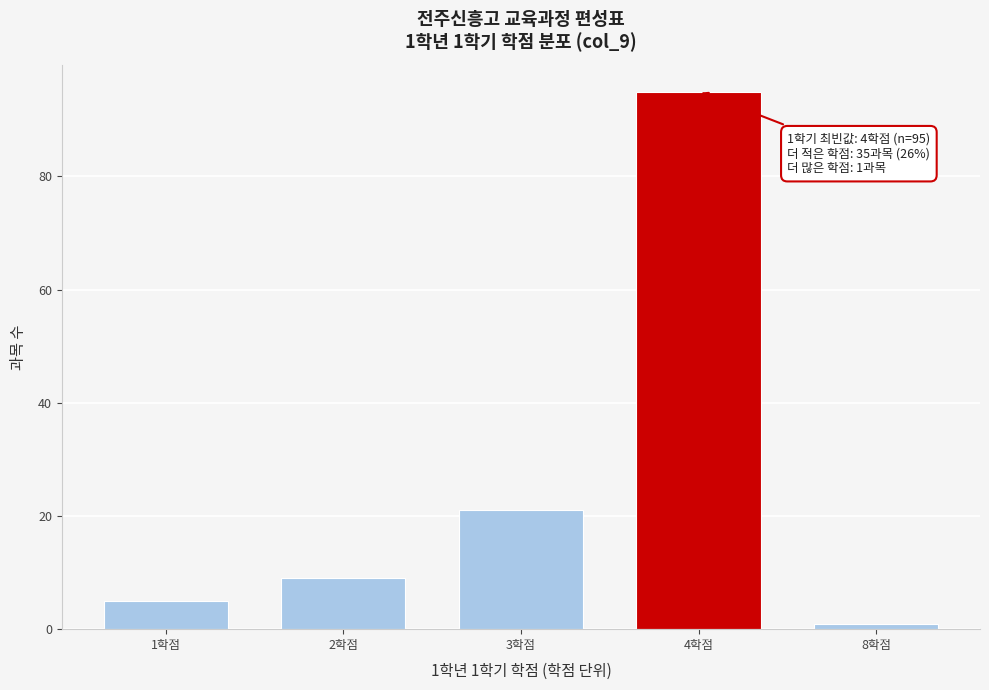

Reading right to left, what are all the values shown in this chart?

1	95	21	9	5